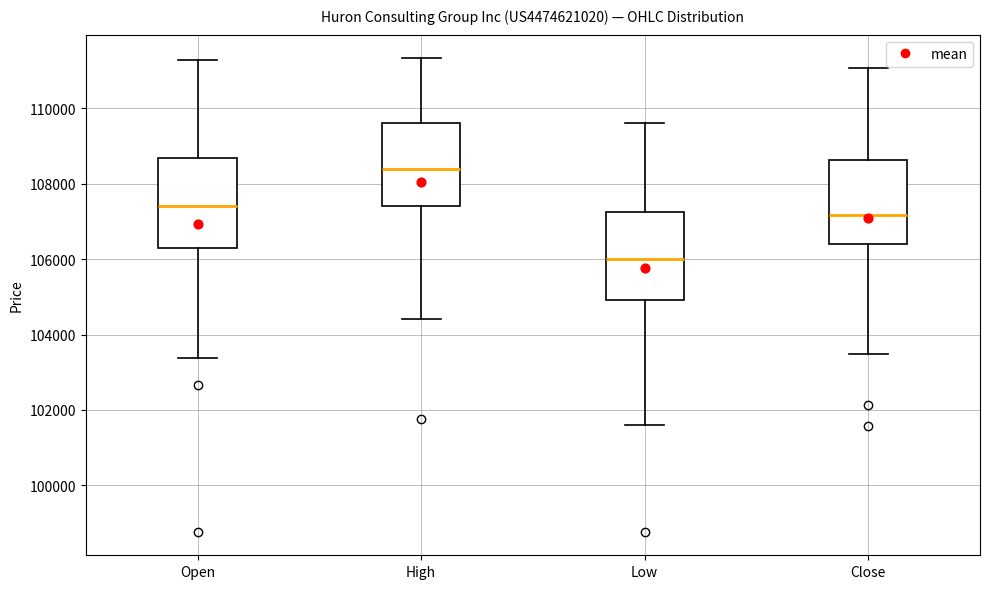

Reading left to right, read every box against the y-axis: the position of its median line, the range the box covers, and the ends of its whiskers. The values are not printed on the chart, so give them approximately, as read against the axis.

Open: median 107400, box 106400 to 108600, whiskers 103400 to 111200
High: median 108400, box 107400 to 109600, whiskers 104400 to 111400
Low: median 106000, box 105000 to 107200, whiskers 101600 to 109600
Close: median 107200, box 106400 to 108600, whiskers 103400 to 111000